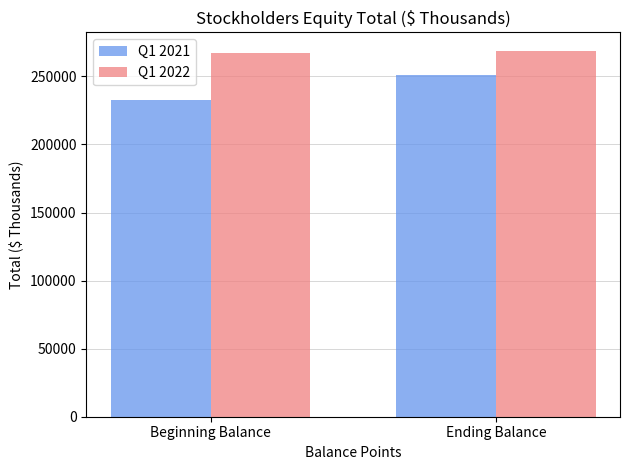

Which series has the largest total across all categories?

Q1 2022